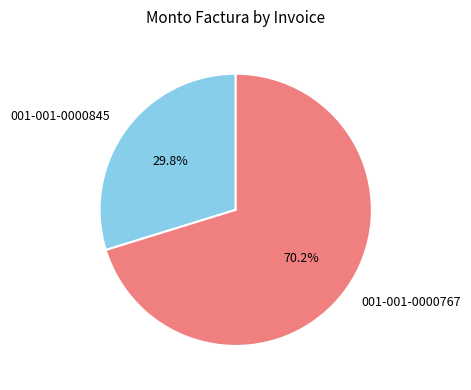

What is the largest slice in the pie chart?

001-001-0000767